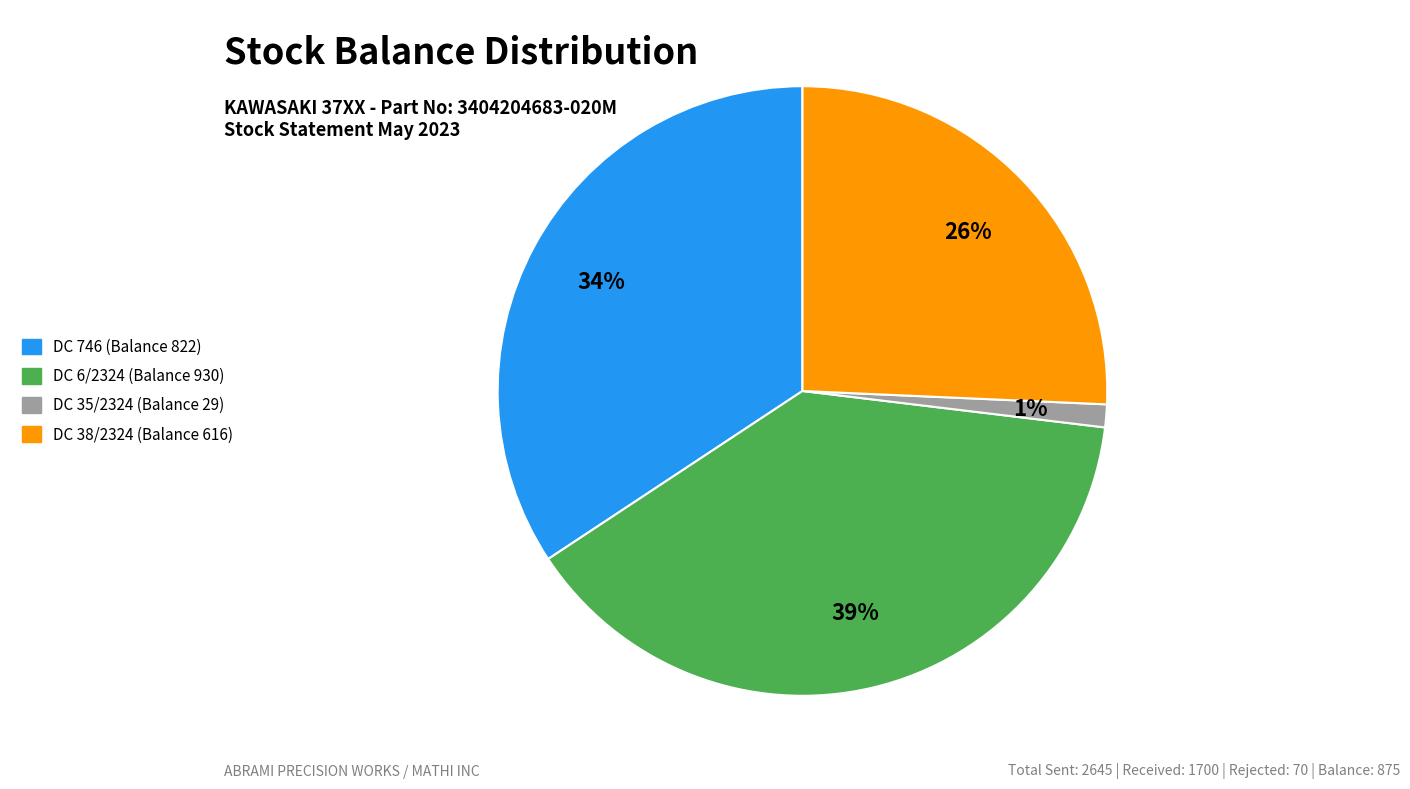

Between DC 746 (Balance 822) and DC 38/2324 (Balance 616), which is larger?

DC 746 (Balance 822)